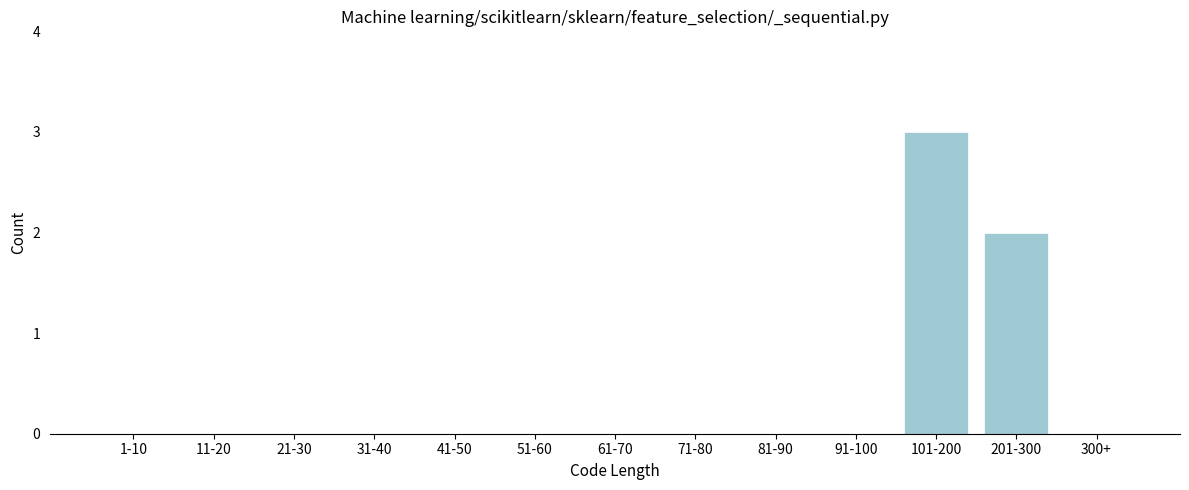

Reading left to right, list all the values displayed in this chart.

1-10=0	11-20=0	21-30=0	31-40=0	41-50=0	51-60=0	61-70=0	71-80=0	81-90=0	91-100=0	101-200=3	201-300=2	300+=0